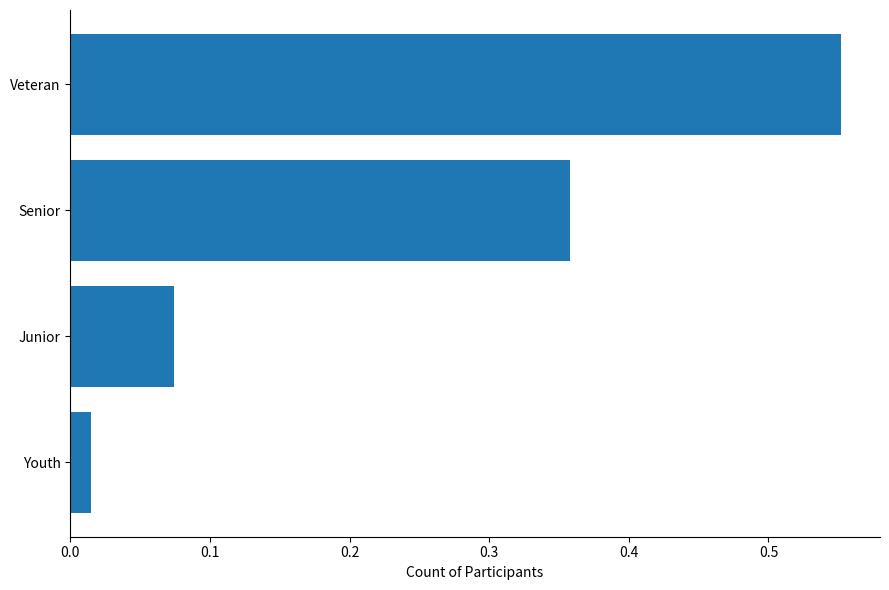

True or false: the data shows 0.8 at Veteran.

False